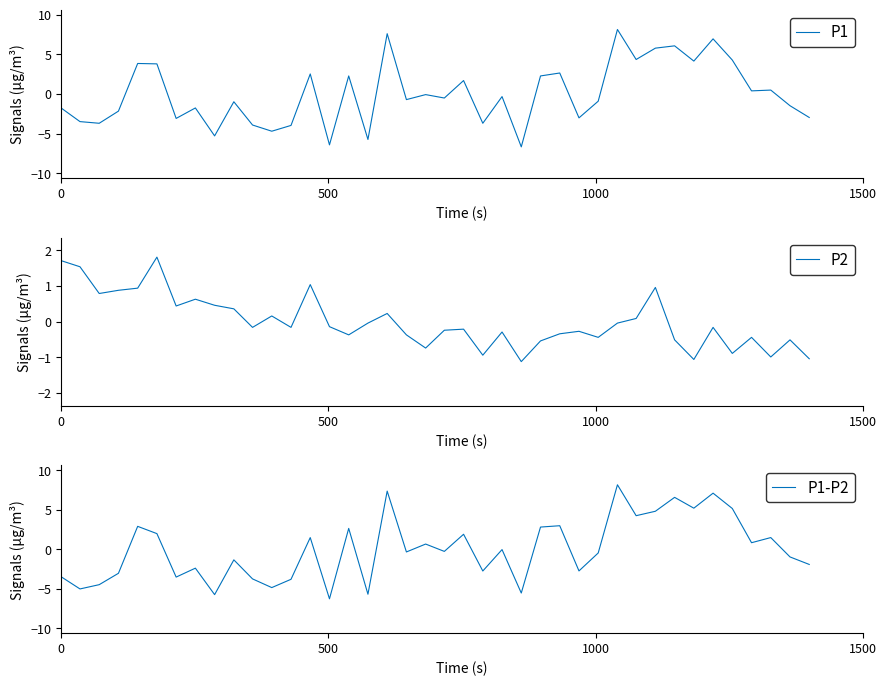

True or false: P1 has more than 1 points higher than both neighbors.

True